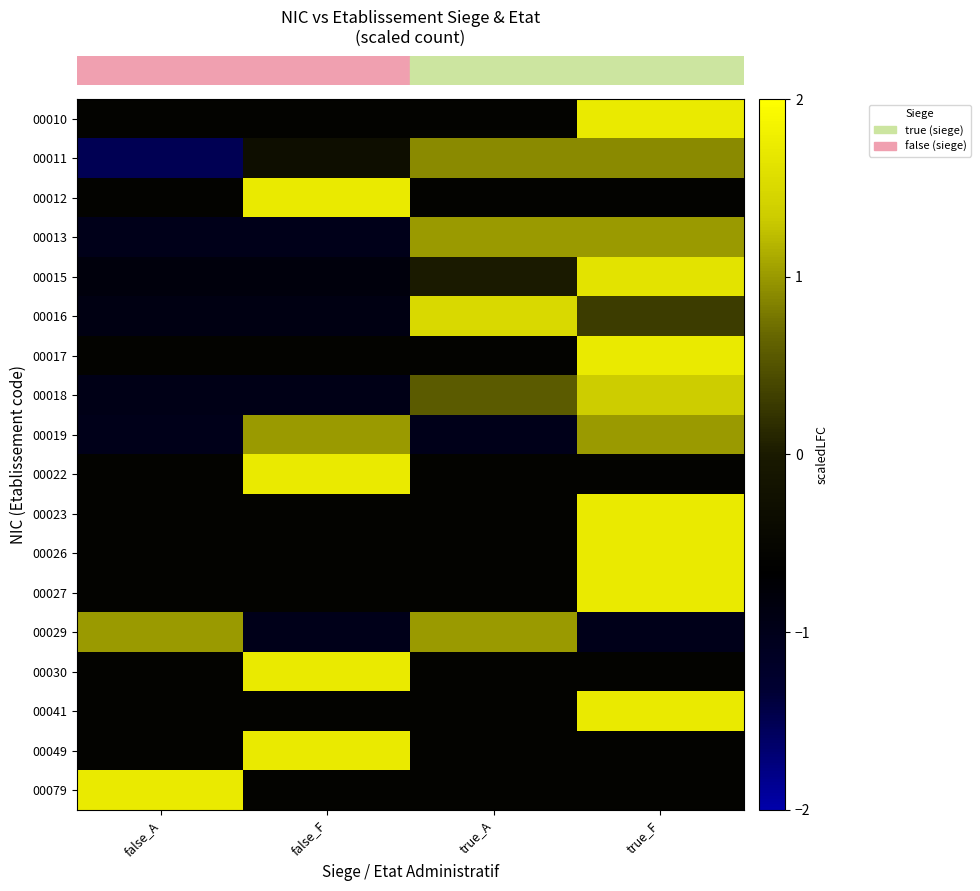

At which category is the sum across all series the highest?

true_F